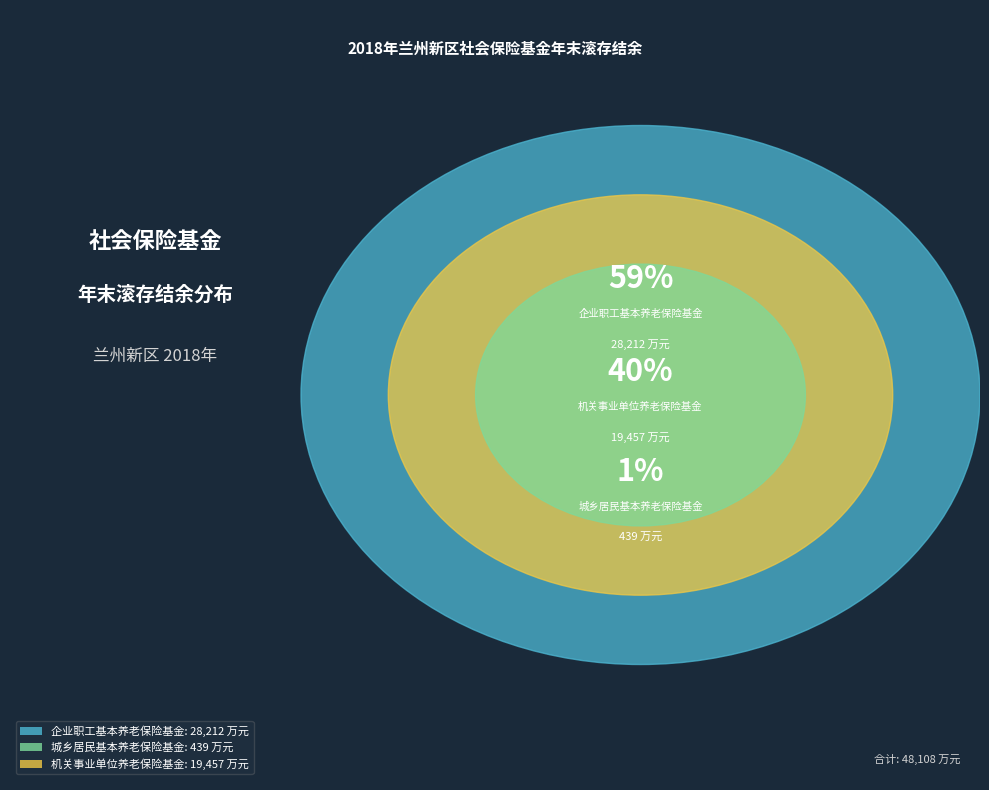

Which has a higher value, 企业职工基本养老保险基金 or 城乡居民基本养老保险基金?

企业职工基本养老保险基金